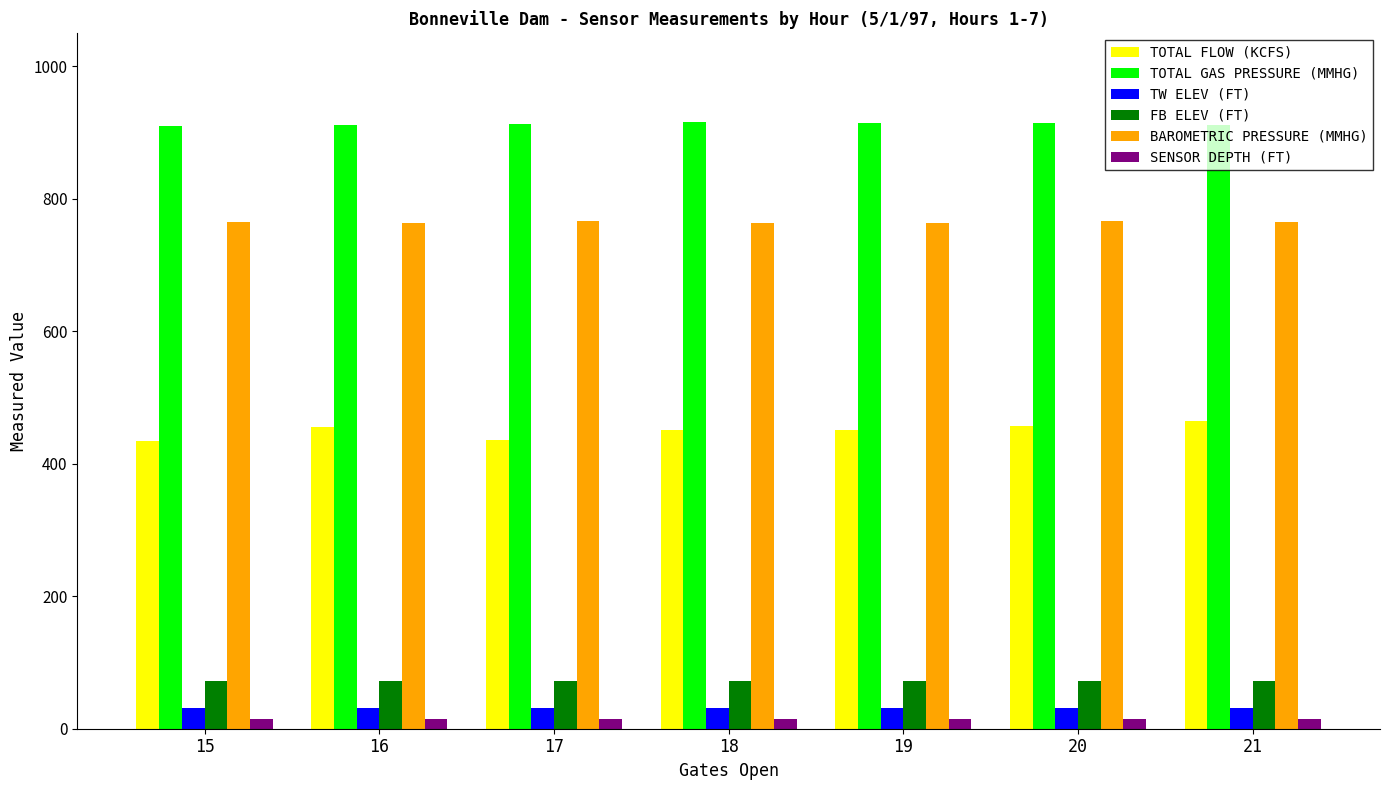

Read the FB ELEV (FT) value at 15.

72.1